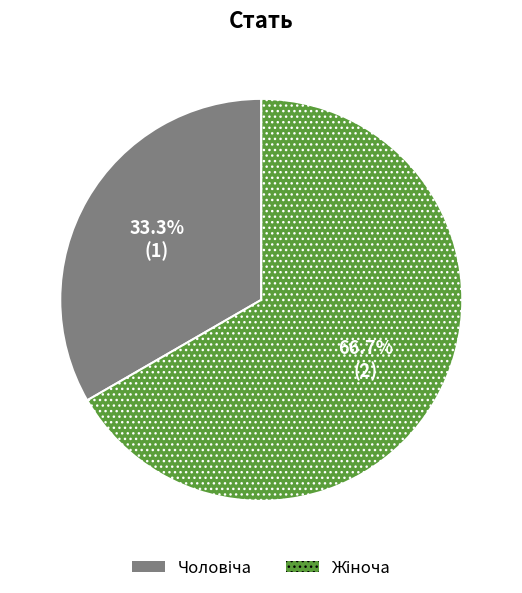

How many slices are in this pie chart?

2